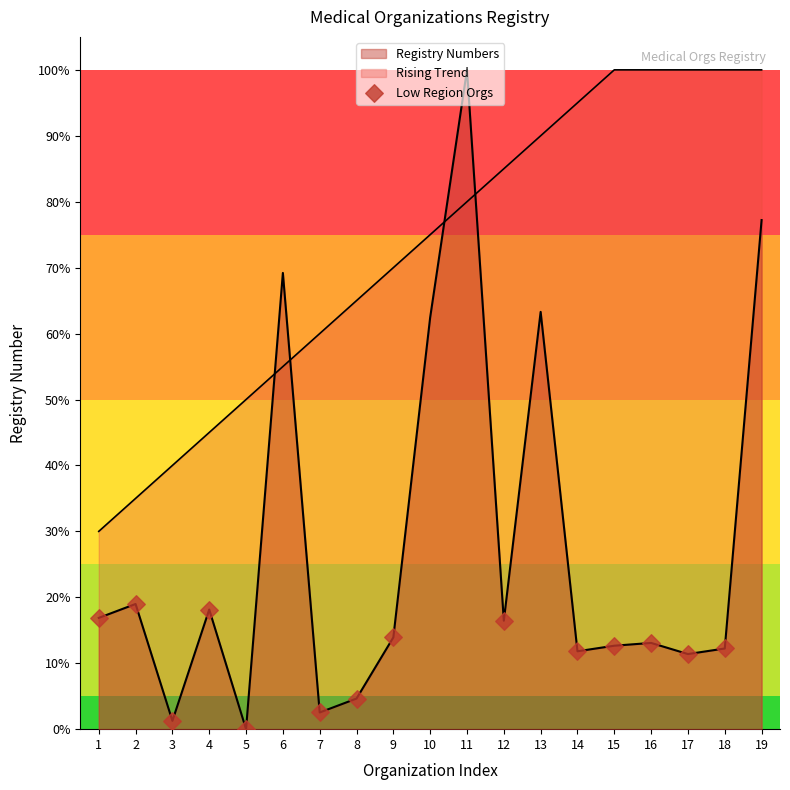

Does the chart have visible grid lines?

No